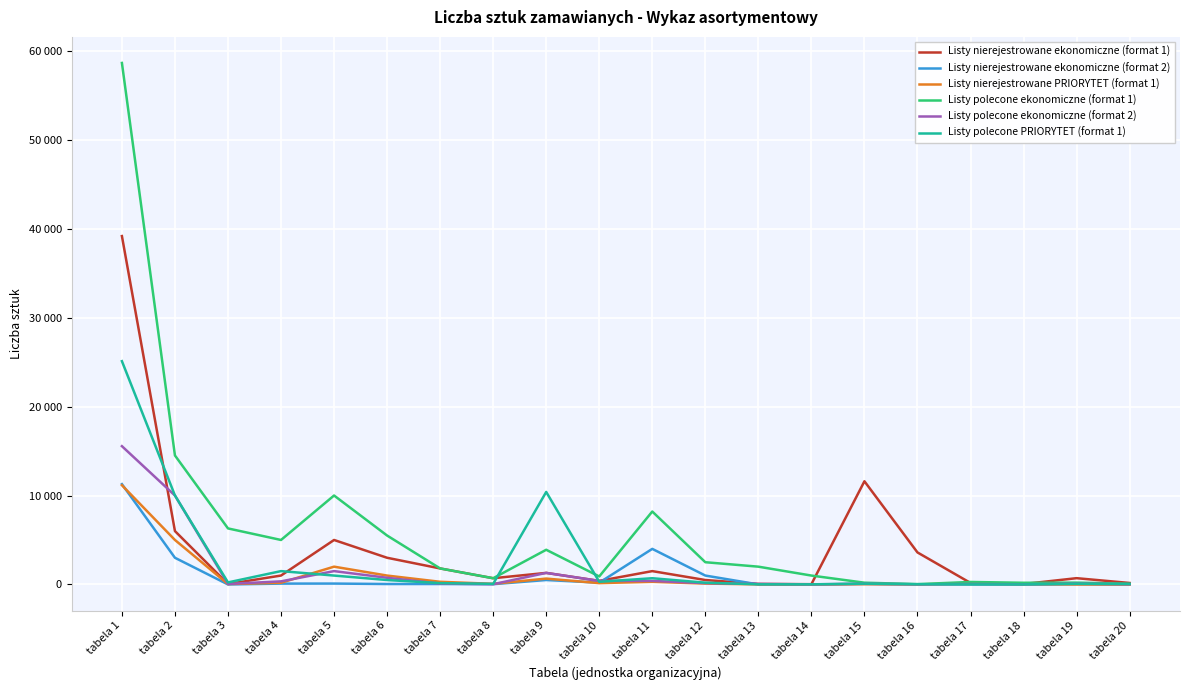

True or false: Listy nierejestrowane PRIORYTET (format 1) and Listy nierejestrowane ekonomiczne (format 2) intersect in this chart.

True